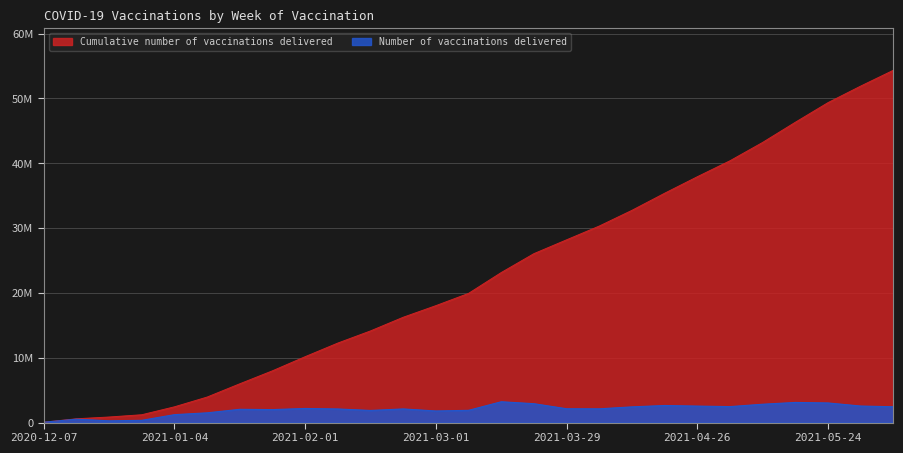

Which label corresponds to the smallest value in the chart?

2020-12-07